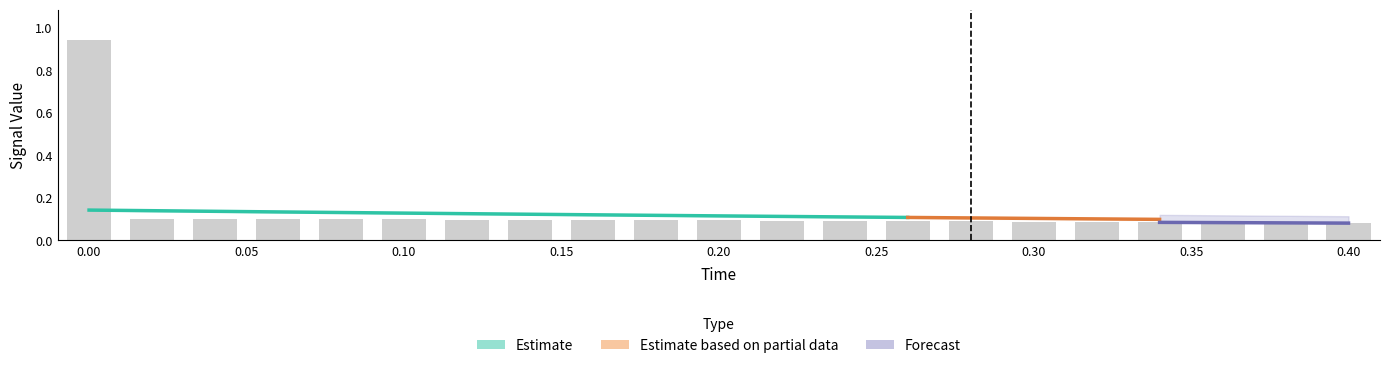

True or false: reference has a value of 0.0 at 2.

False